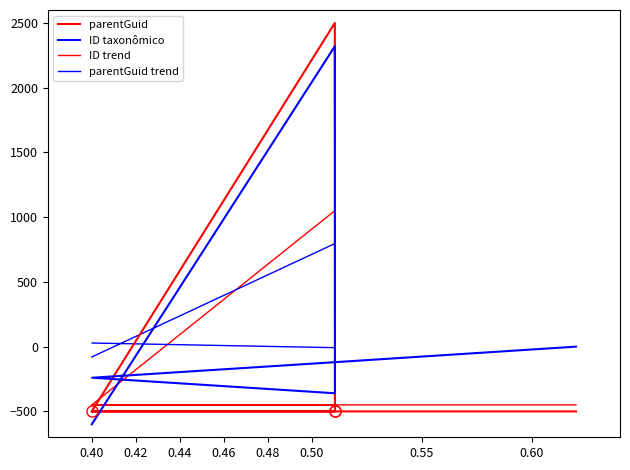

True or false: the data has more than 2 interior local peaks.

False